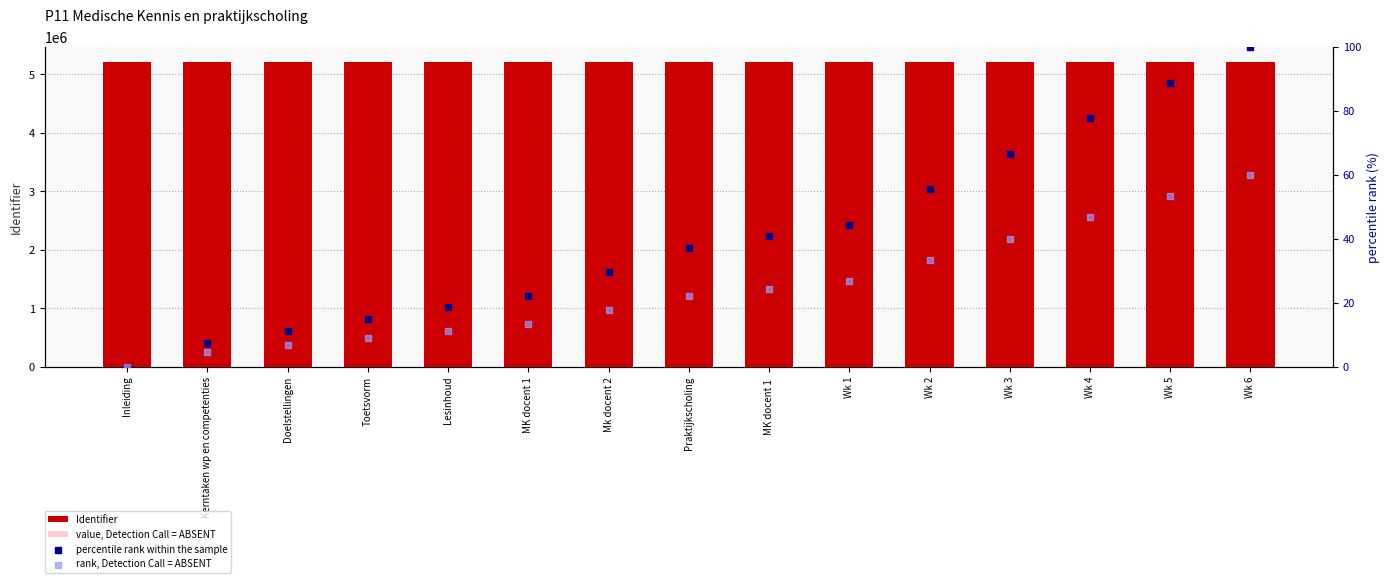

Which series contains the lowest Y value?

percentile rank within the sample